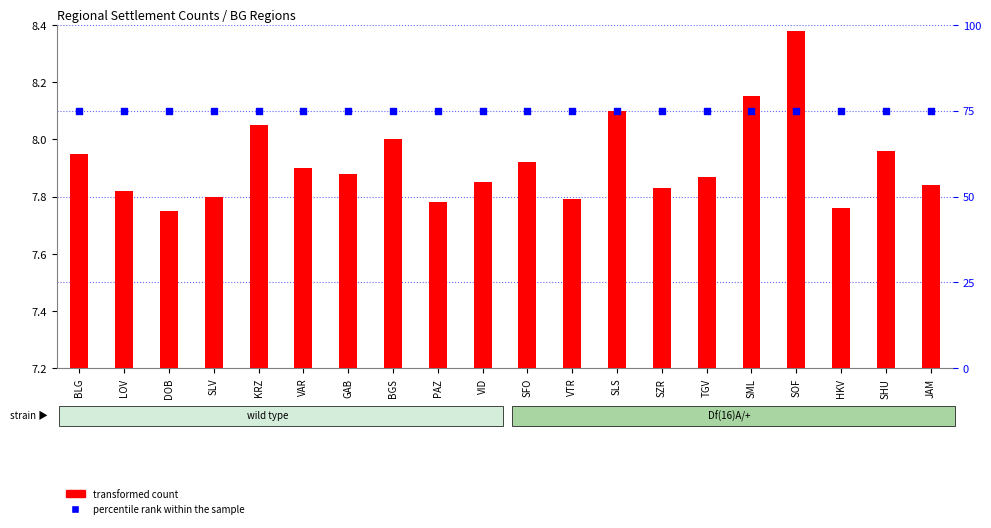

At which category is the sum across all series the highest?

SOF